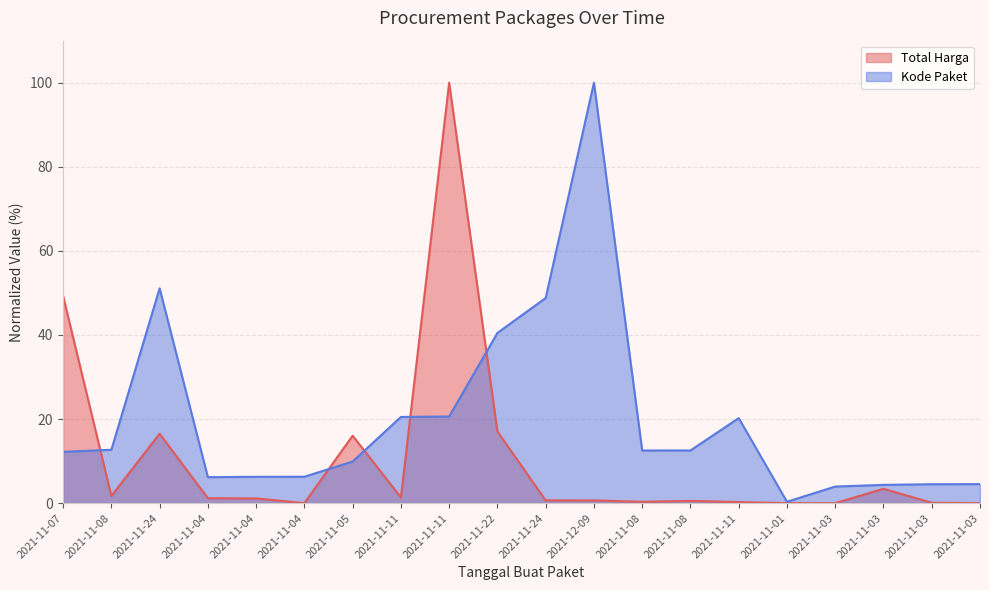

Which has a higher value, 2021-11-07 or 2021-11-03?

2021-11-07